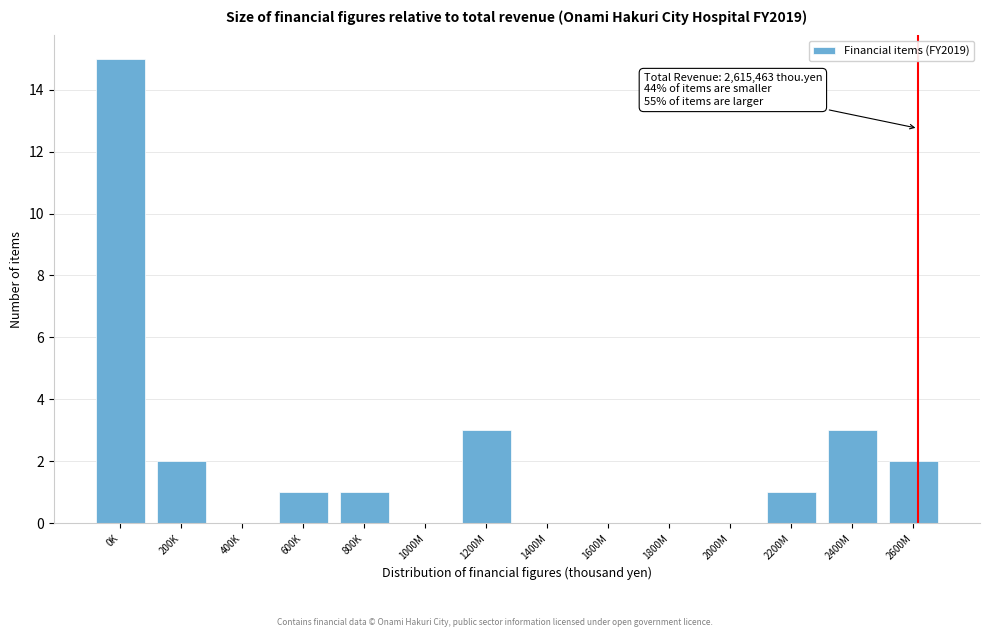

Reading right to left, extract all data points from this chart.

2600M=2	2400M=3	2200M=1	2000M=0	1800M=0	1600M=0	1400M=0	1200M=3	1000M=0	800K=1	600K=1	400K=0	200K=2	0K=15